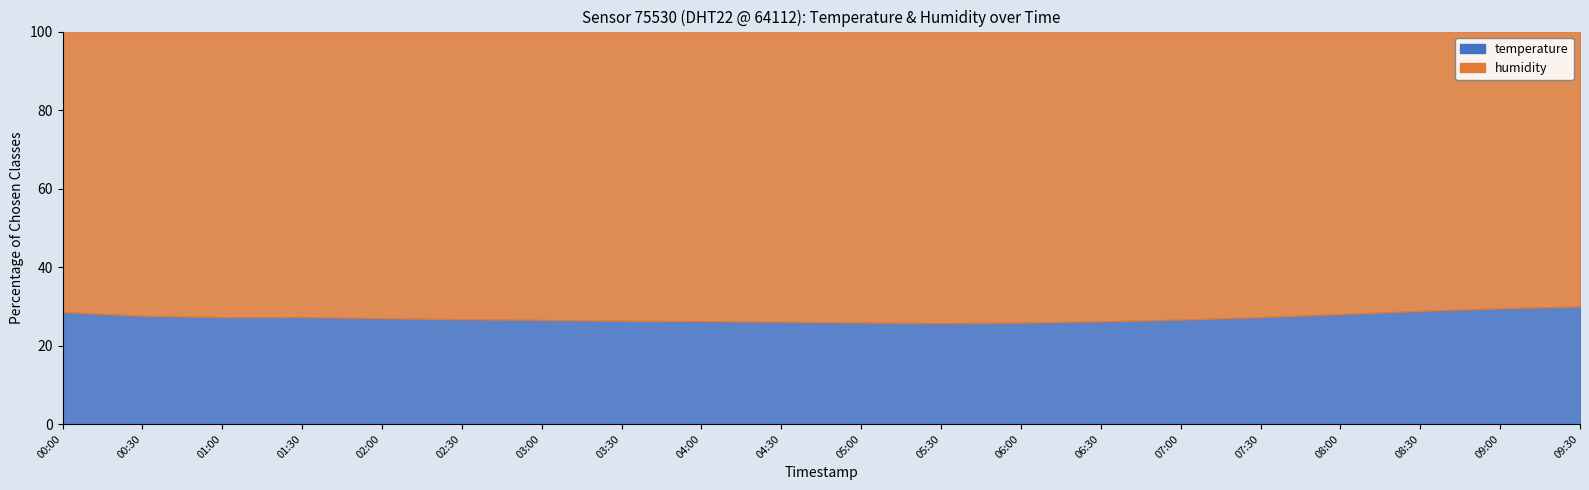

True or false: humidity and temperature intersect in this chart.

False